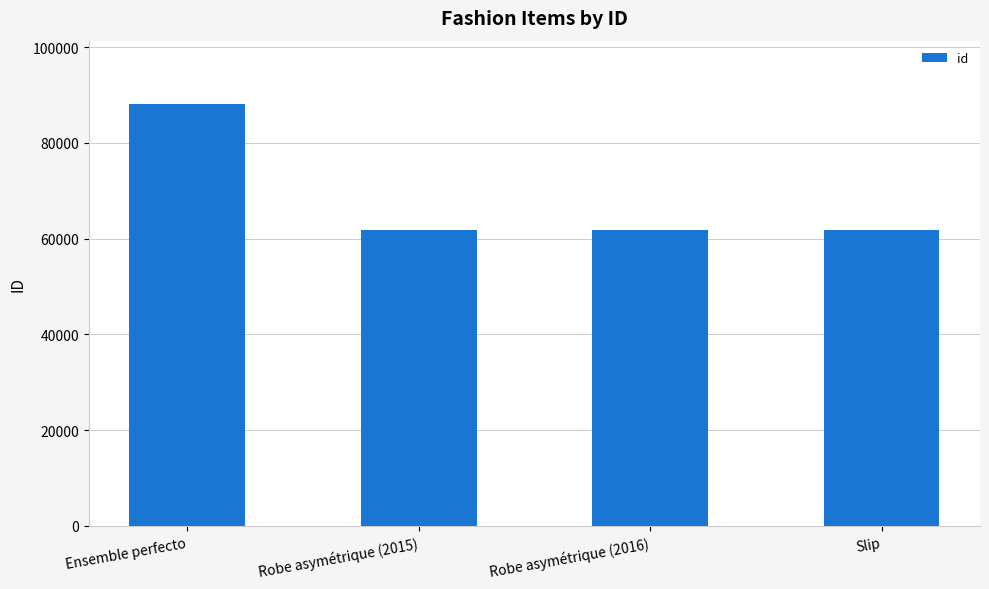

What position from the right is Ensemble perfecto?

4